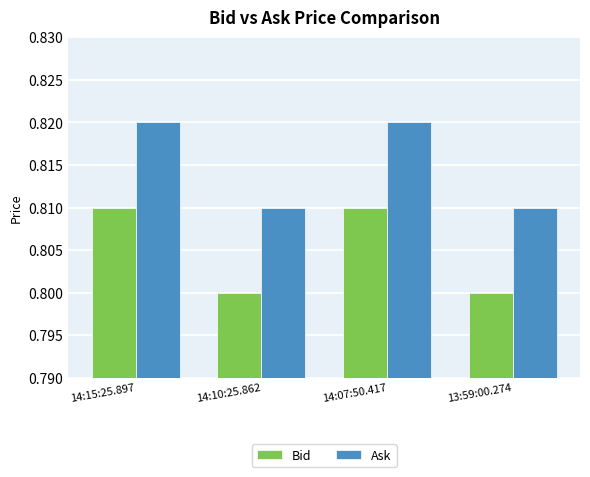

What is the label of the 3rd bar from the left?

14:07:50.417